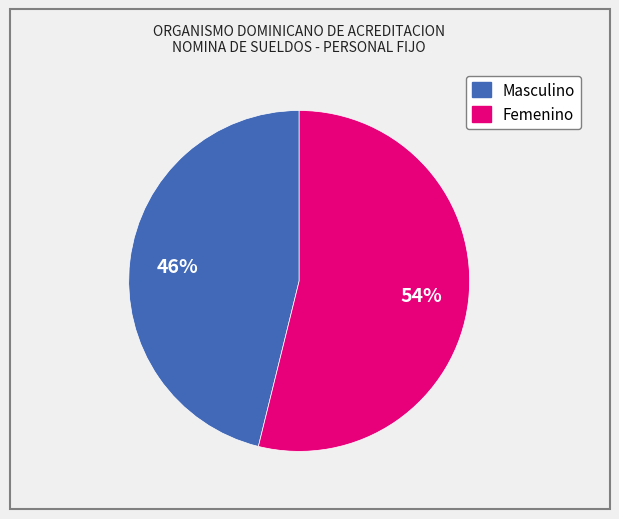

To the nearest percent, what is the average slice percentage?

50%